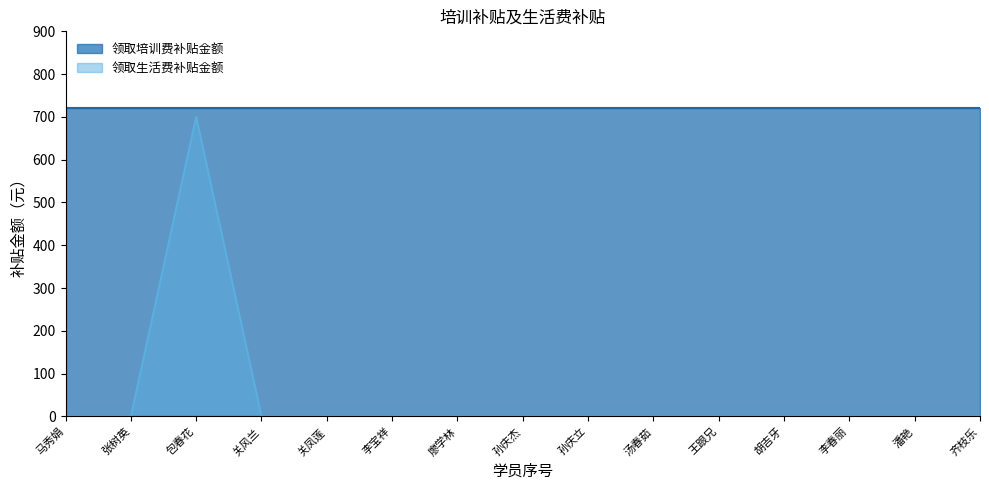

How many interior local peaks (higher than both neighbors) does the data have?

1